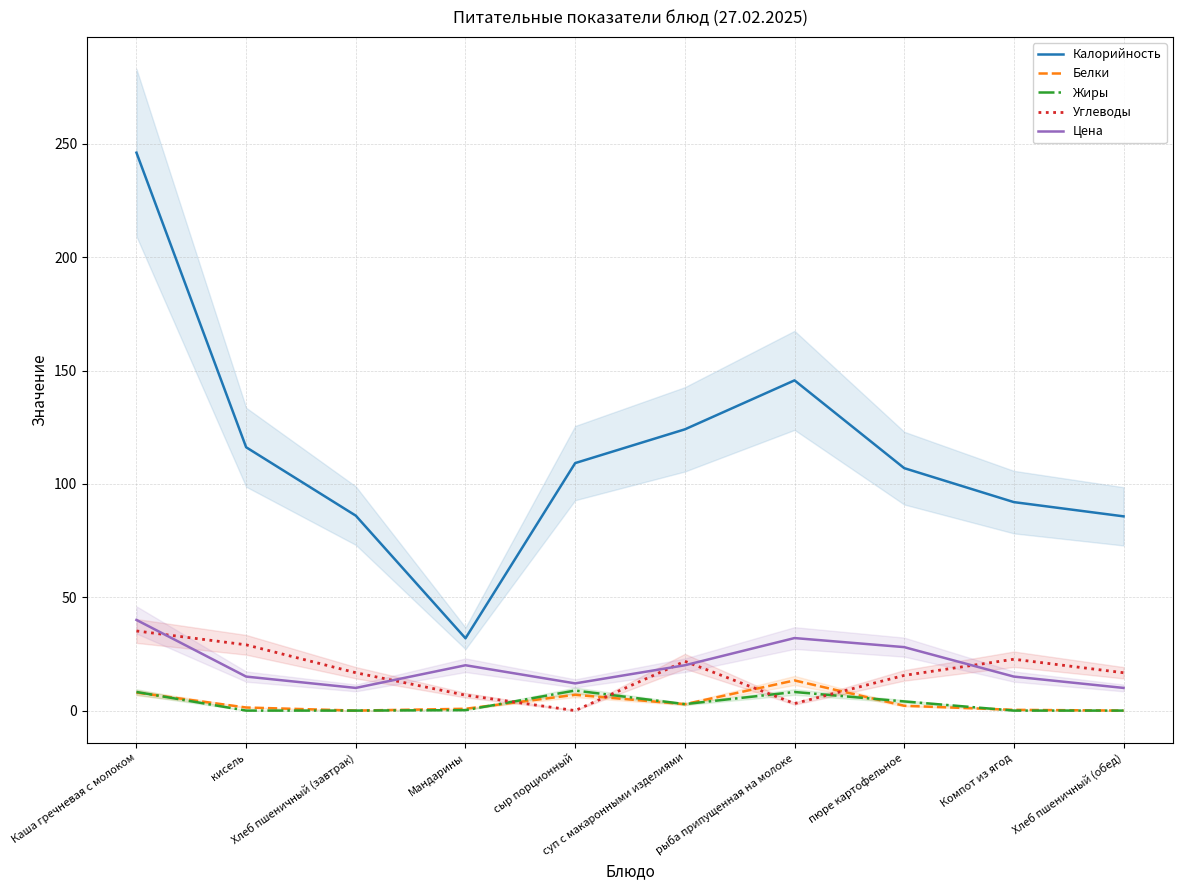

Rank the series by their maximum value, from highest to lowest.

Калорийность, Цена, Углеводы, Белки, Жиры